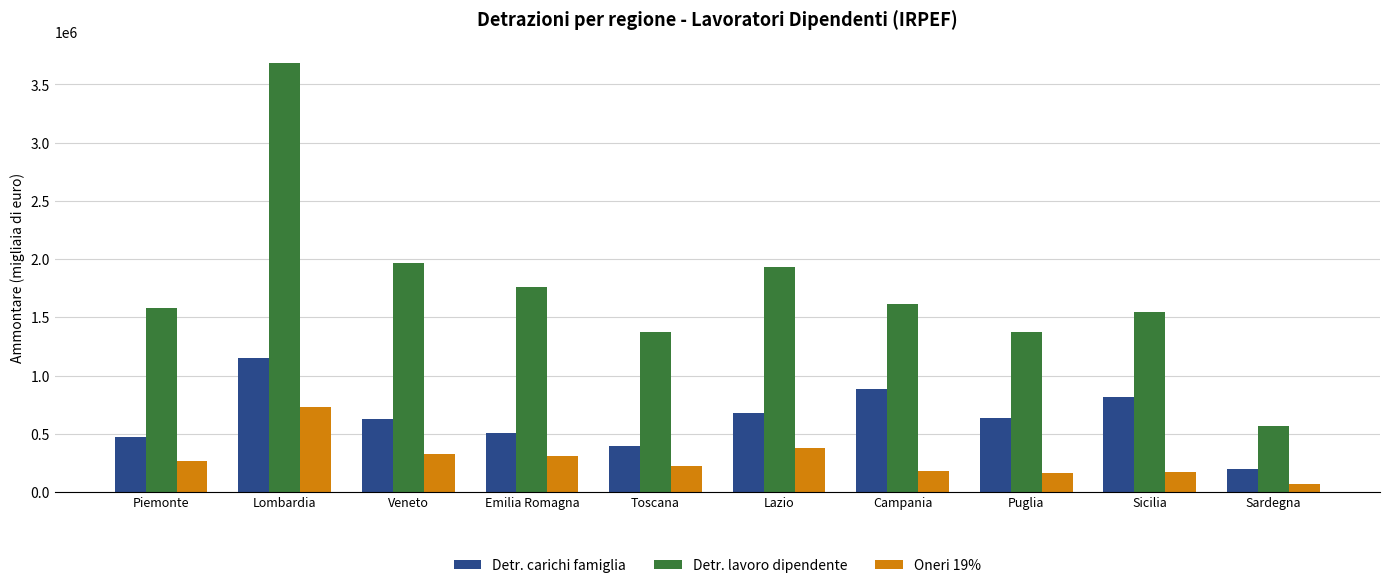

The value of Detr. carichi famiglia at Veneto is 853390. True or false?

False